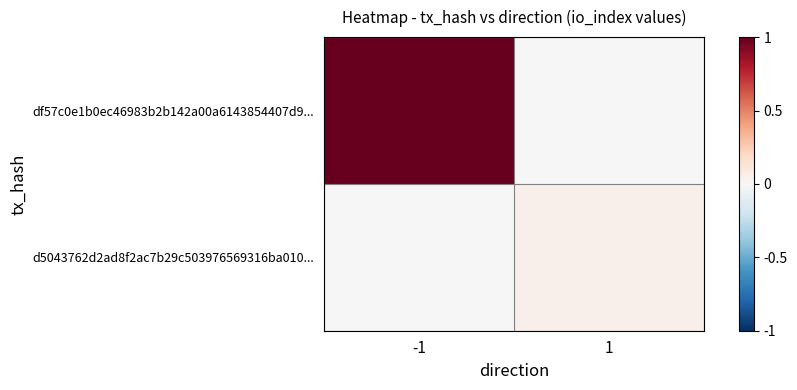

Reading right to left, transcribe all the data shown in this chart.

df57c0e1b0ec46983b2b142a00a6143854407d9...: 1=0.0	-1=1.0
d5043762d2ad8f2ac7b29c503976569316ba010...: 1=0.0	-1=0.0